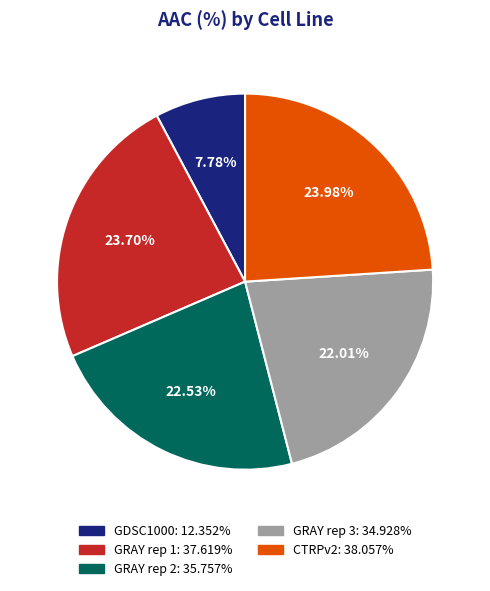

How many segments does this pie chart have?

5